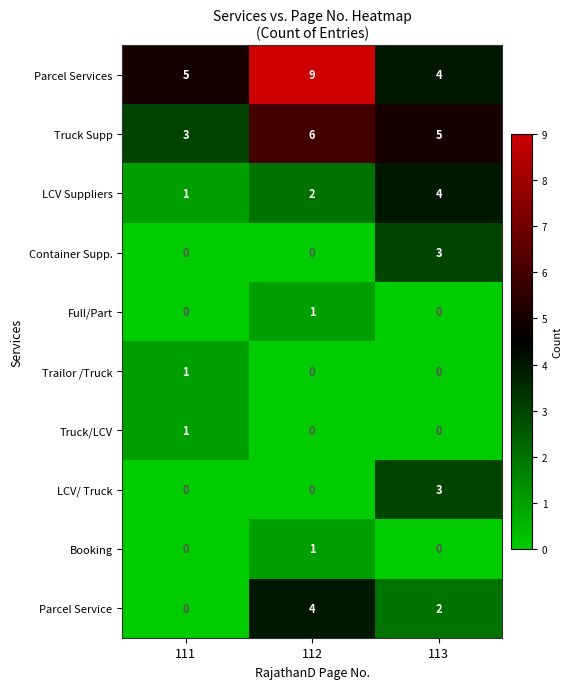

What is the total value across all series at 112?

23